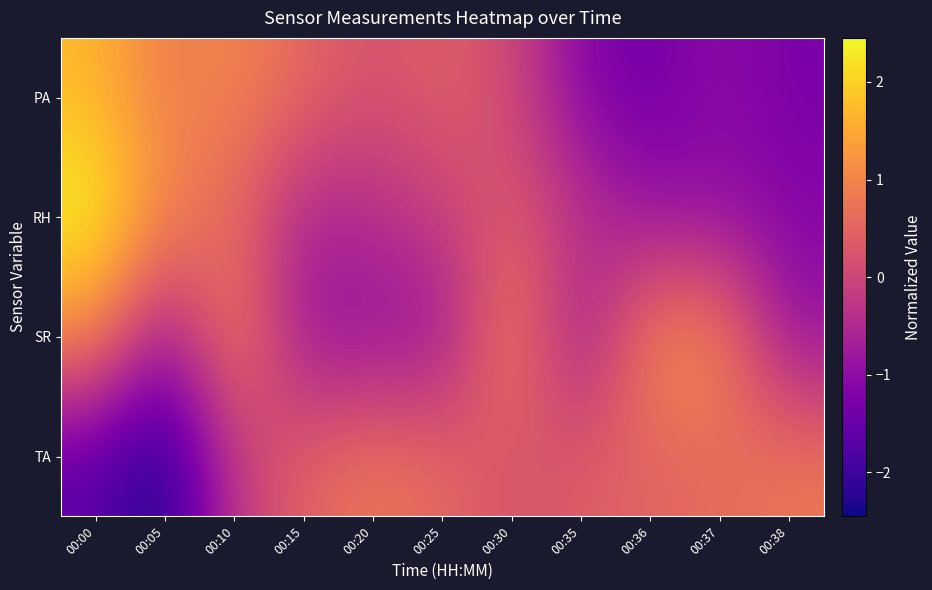

Reading right to left, list all the values displayed in this chart.

PA: 00:38=-1.3	00:37=-1.0	00:36=-1.4	00:35=-1.1	00:30=0.1	00:25=0.4	00:20=0.2	00:15=0.5	00:10=1.0	00:05=0.8	00:00=1.7
RH: 00:38=-1.1	00:37=-0.9	00:36=-0.9	00:35=-0.3	00:30=0.4	00:25=-0.1	00:20=-0.4	00:15=-0.6	00:10=0.5	00:05=1.0	00:00=2.5
SR: 00:38=-0.9	00:37=1.1	00:36=1.1	00:35=-0.9	00:30=1.1	00:25=-0.9	00:20=-0.9	00:15=-0.9	00:10=1.1	00:05=-0.9	00:00=1.1
TA: 00:38=0.8	00:37=0.6	00:36=0.5	00:35=0.4	00:30=0.2	00:25=0.6	00:20=0.8	00:15=0.5	00:10=-0.2	00:05=-2.4	00:00=-1.7